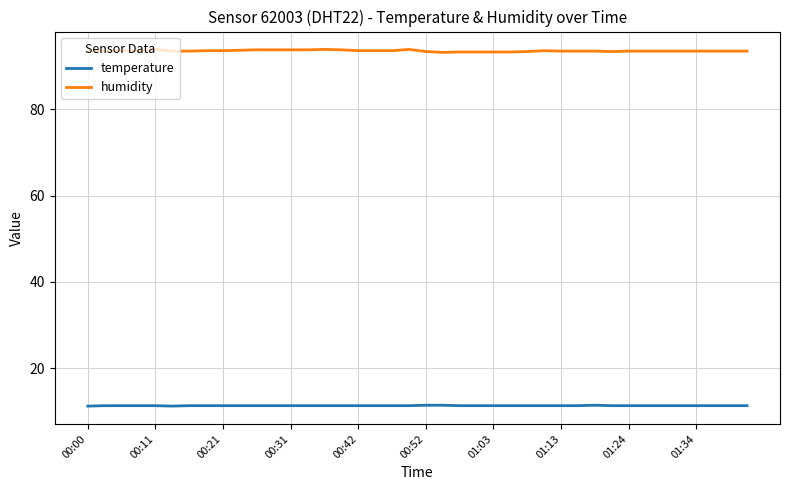

True or false: humidity and temperature cross at least once.

False